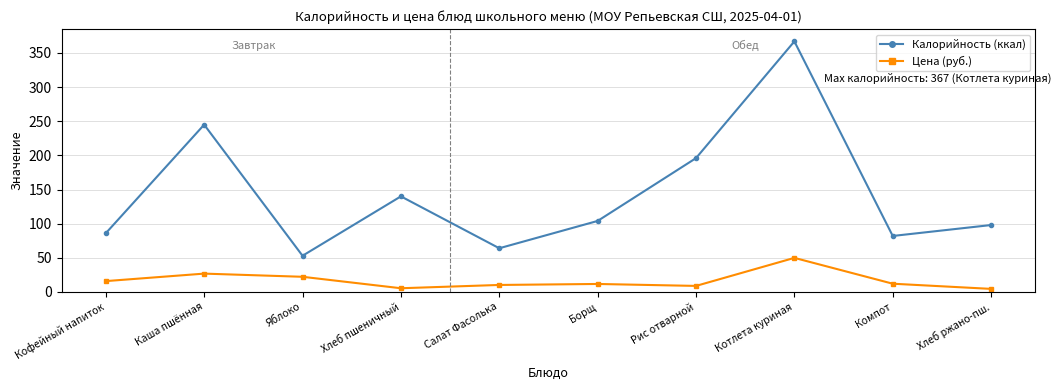

What is the value of the Калорийность (ккал) point at the 1st from the left?

86.0